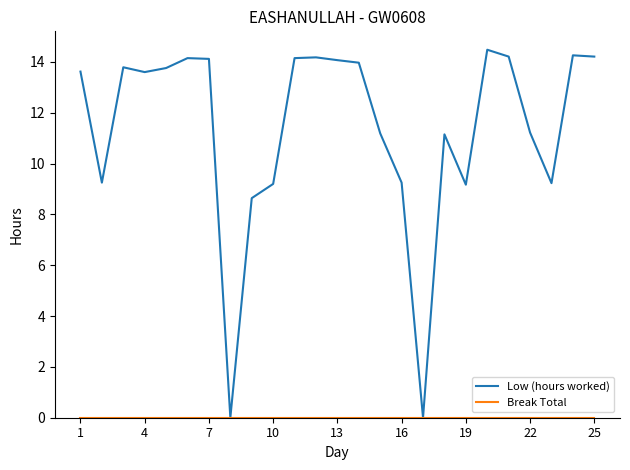

Which series has the largest total across all categories?

Low (hours worked)